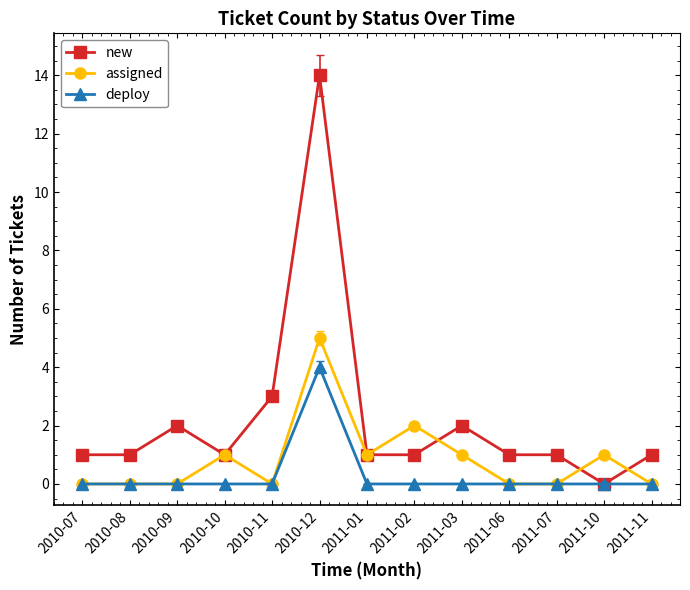

What position from the right is 2010-08?

12